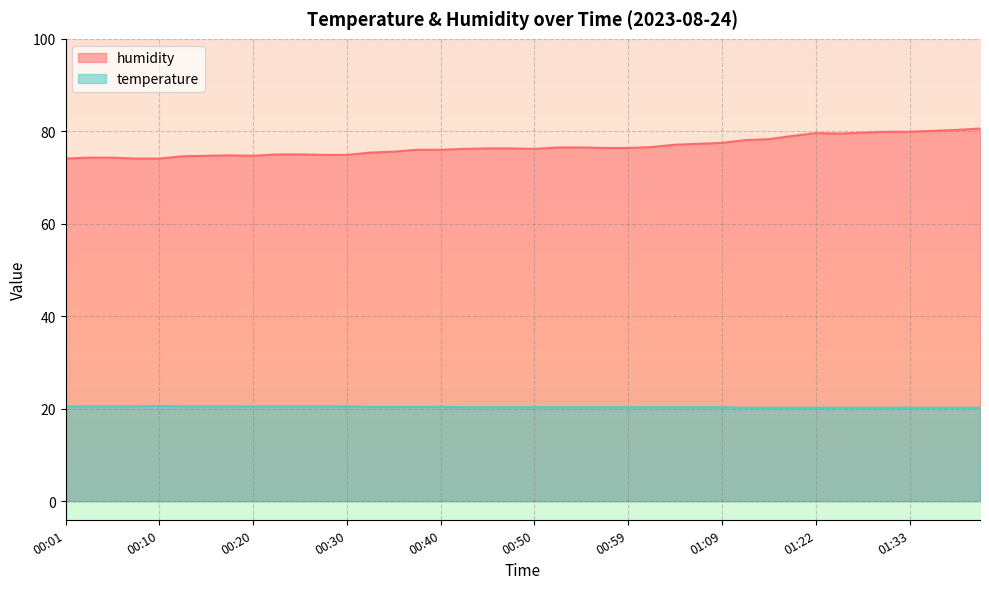

What is the maximum value for humidity?

80.6